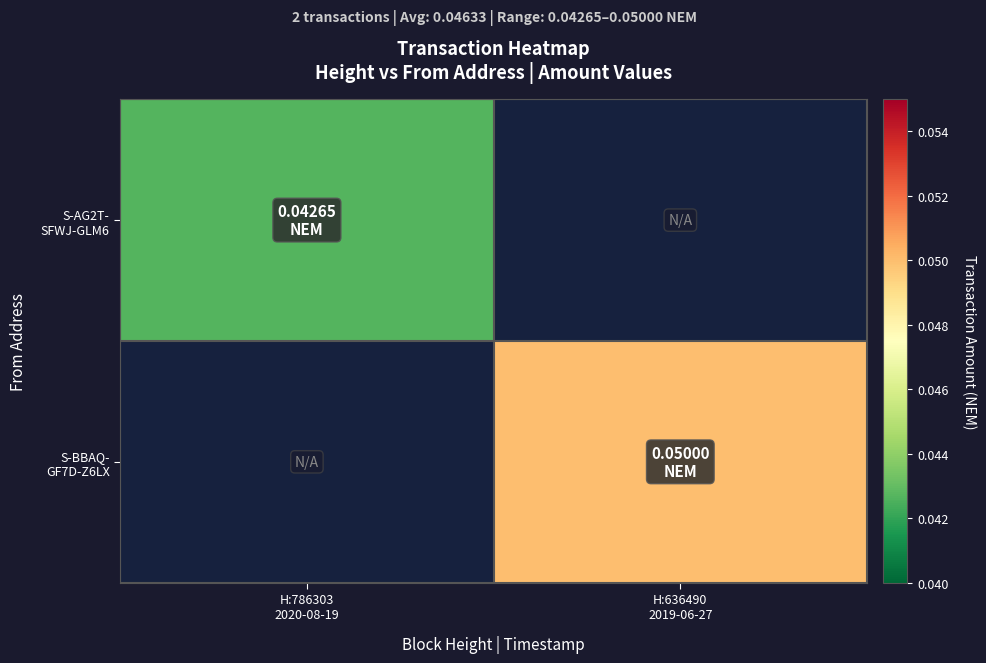

Which has a higher value, H:786303
2020-08-19 or H:636490
2019-06-27?

H:636490
2019-06-27